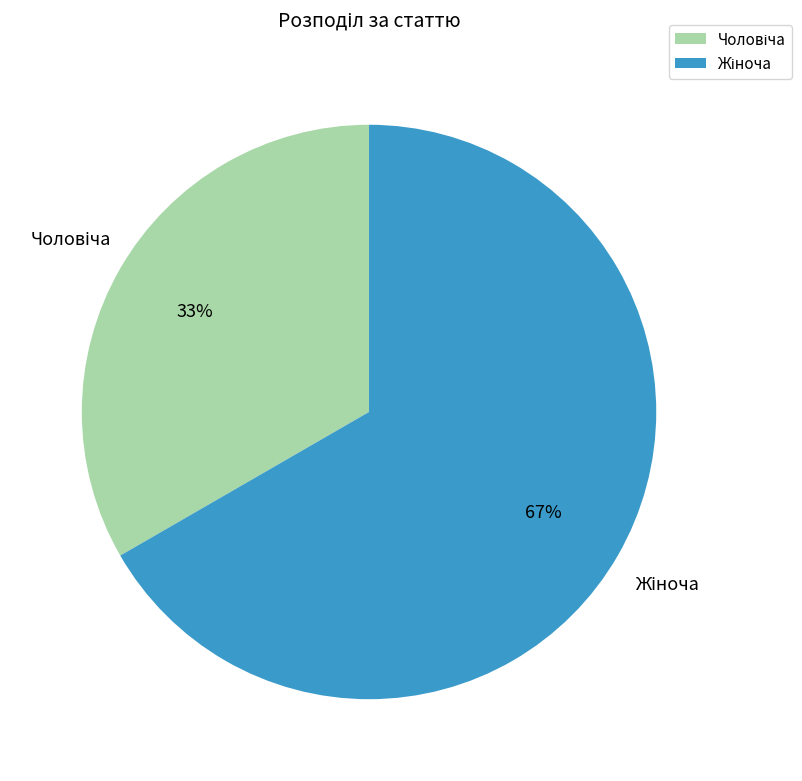

How many segments does this pie chart have?

2